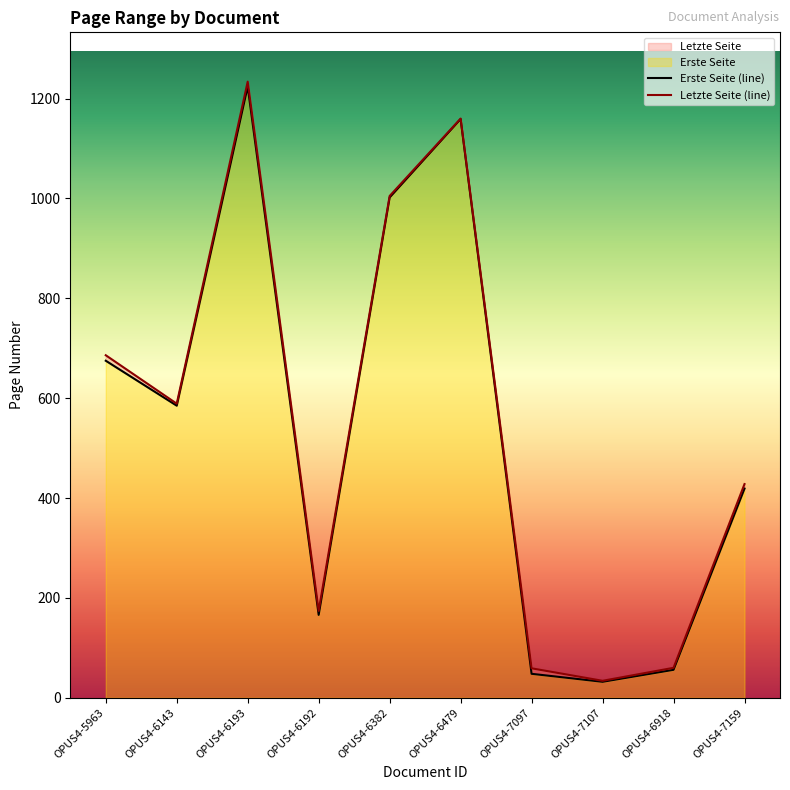

Does the chart have visible grid lines?

No